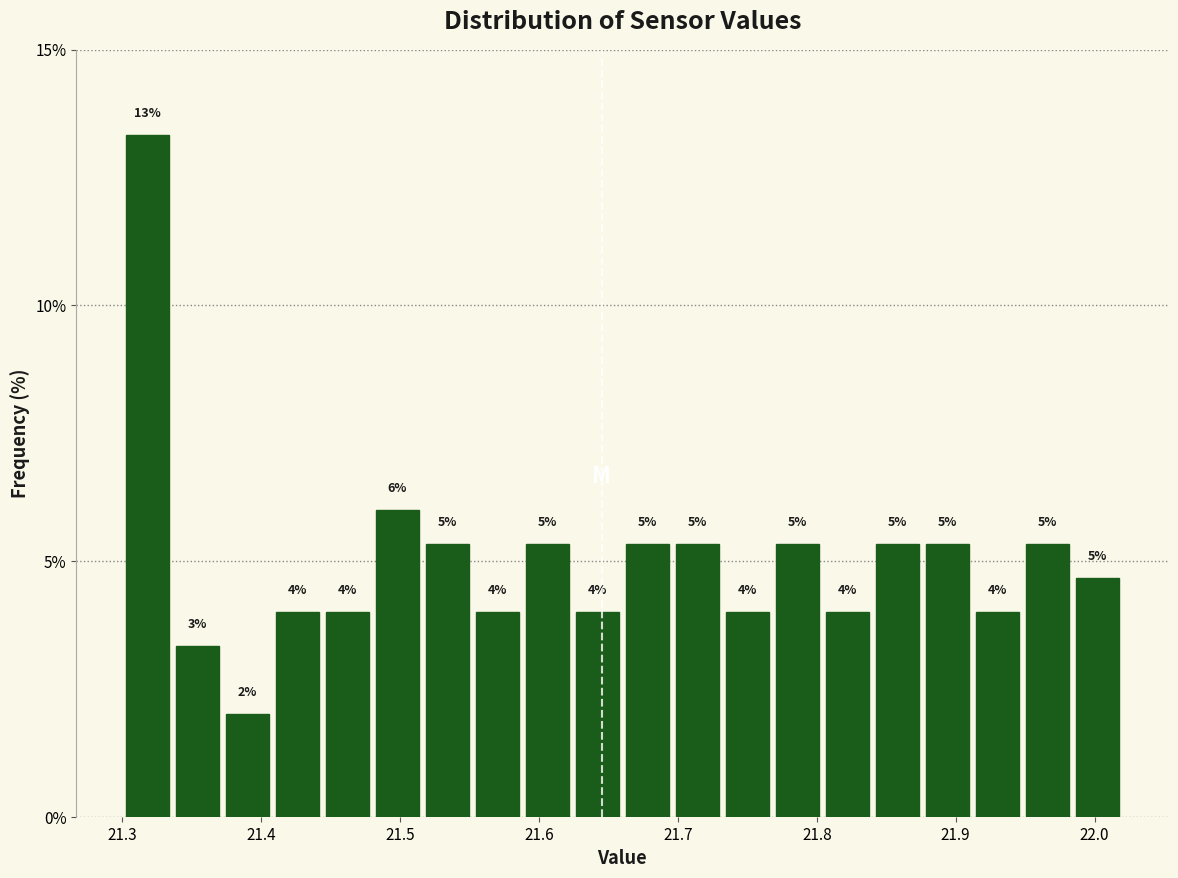

Read against the x-axis, roughly where is the centre of the tallest bar?

21.32